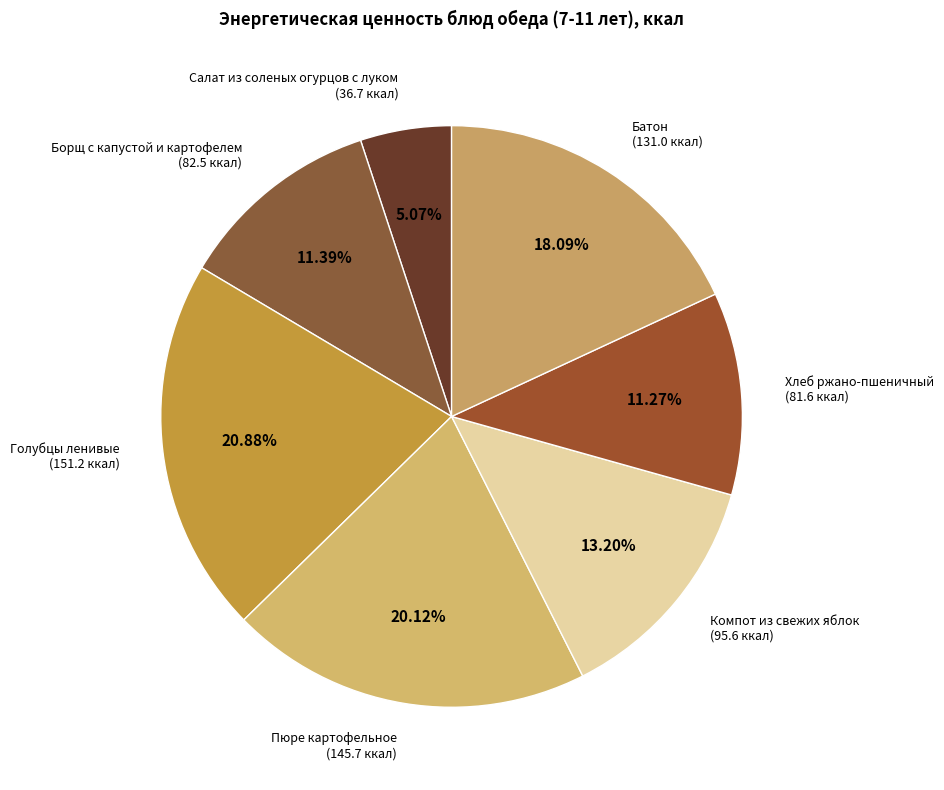

How many slices are in this pie chart?

7